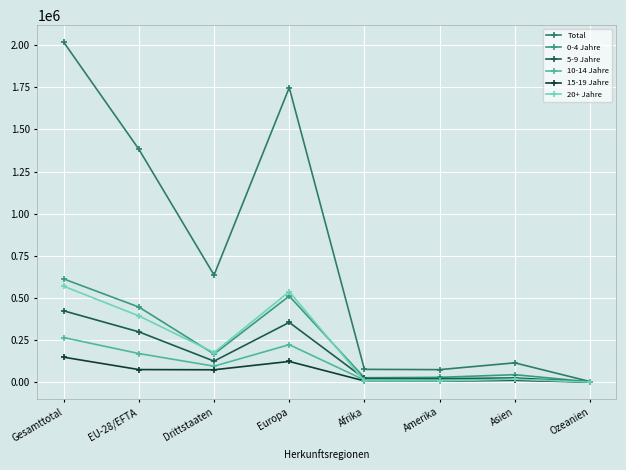

What is the difference between the second highest and second lowest values in the 20+ Jahre series?

529672